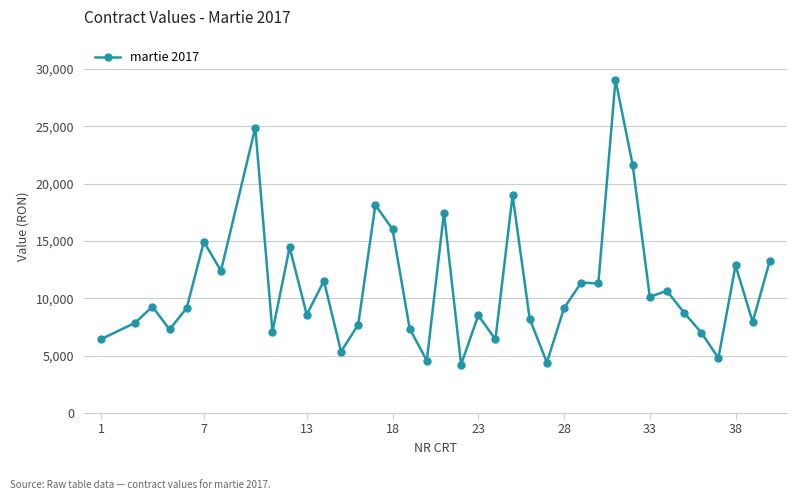

What is the sum of all values?

419193.5